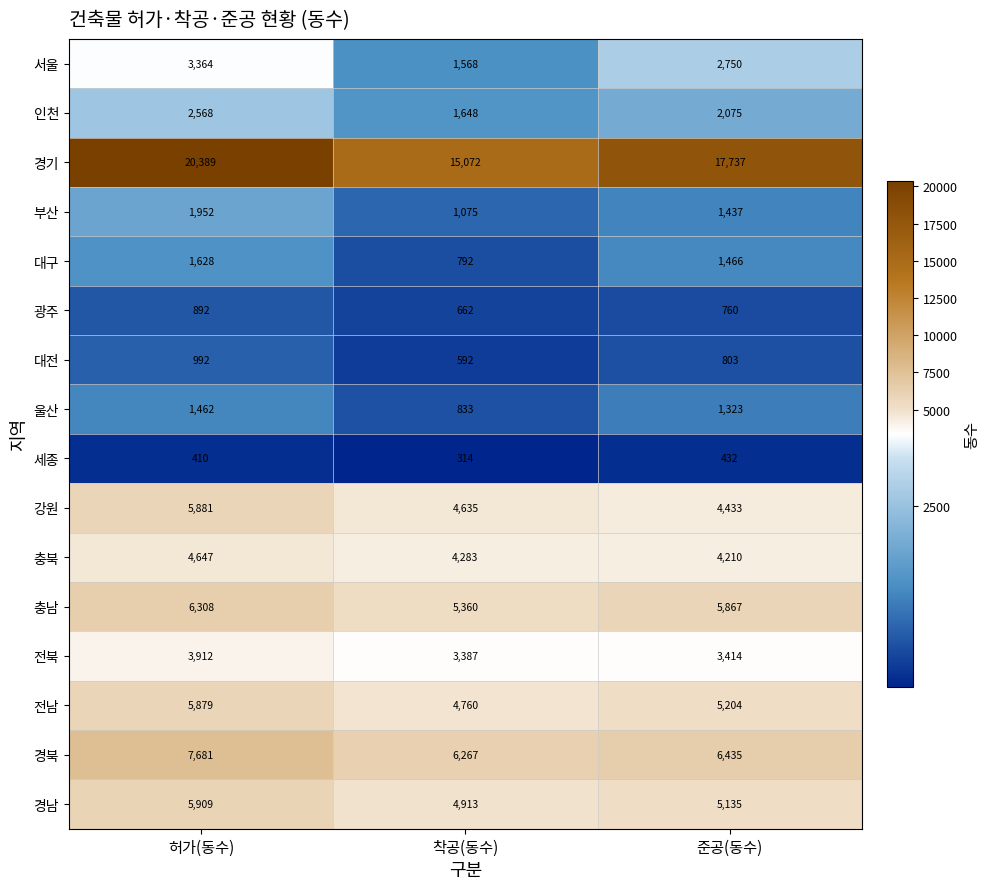

What is the difference between the second highest and minimum values in the 대전 series?

211